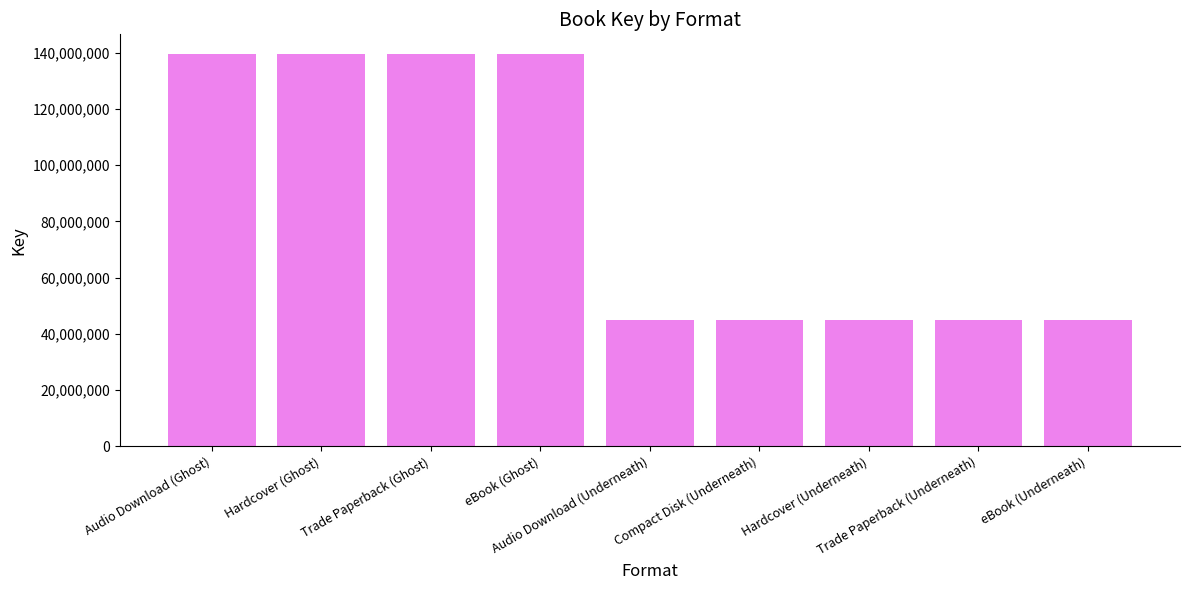

What is the greatest value displayed?

139631199